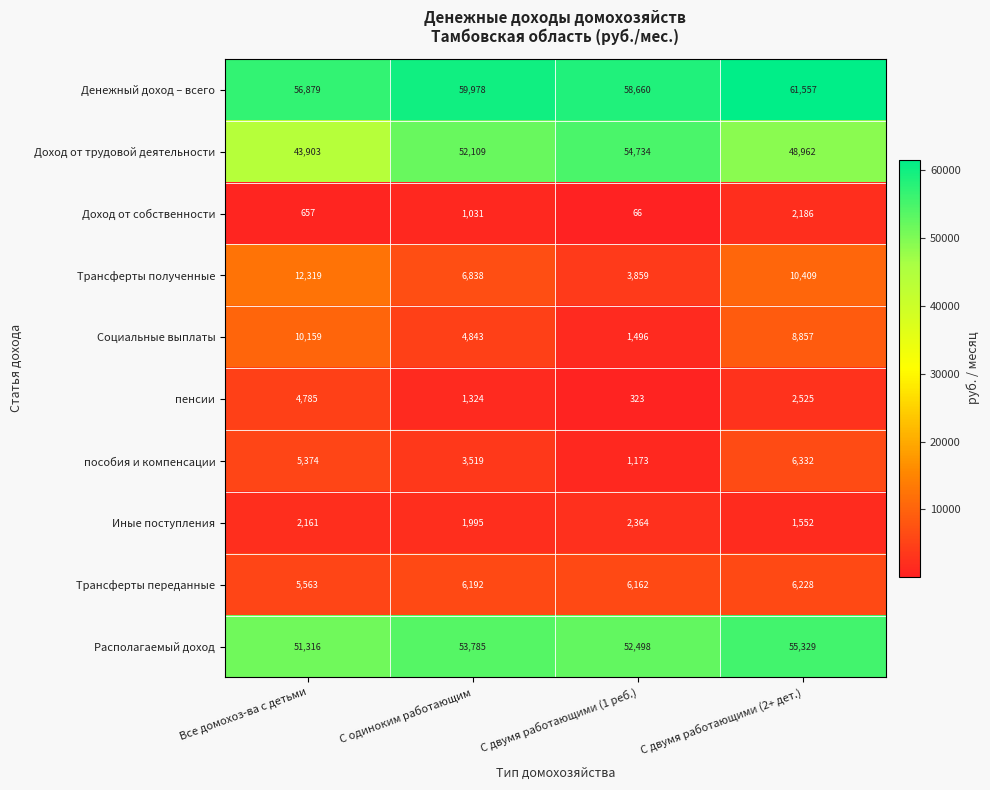

At how many categories does at least one series exceed 47811?

4